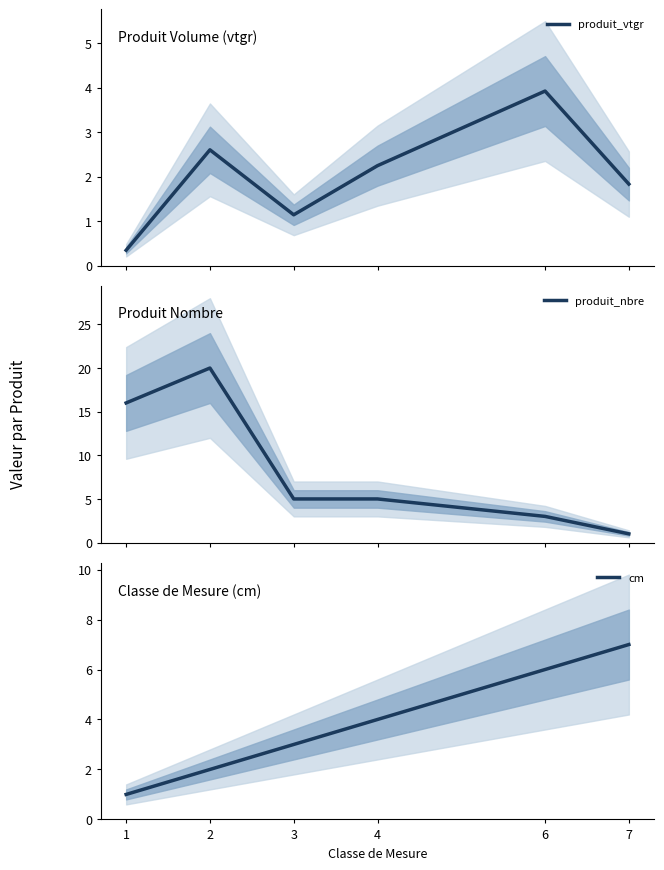

What is the maximum value for produit_nbre?

20